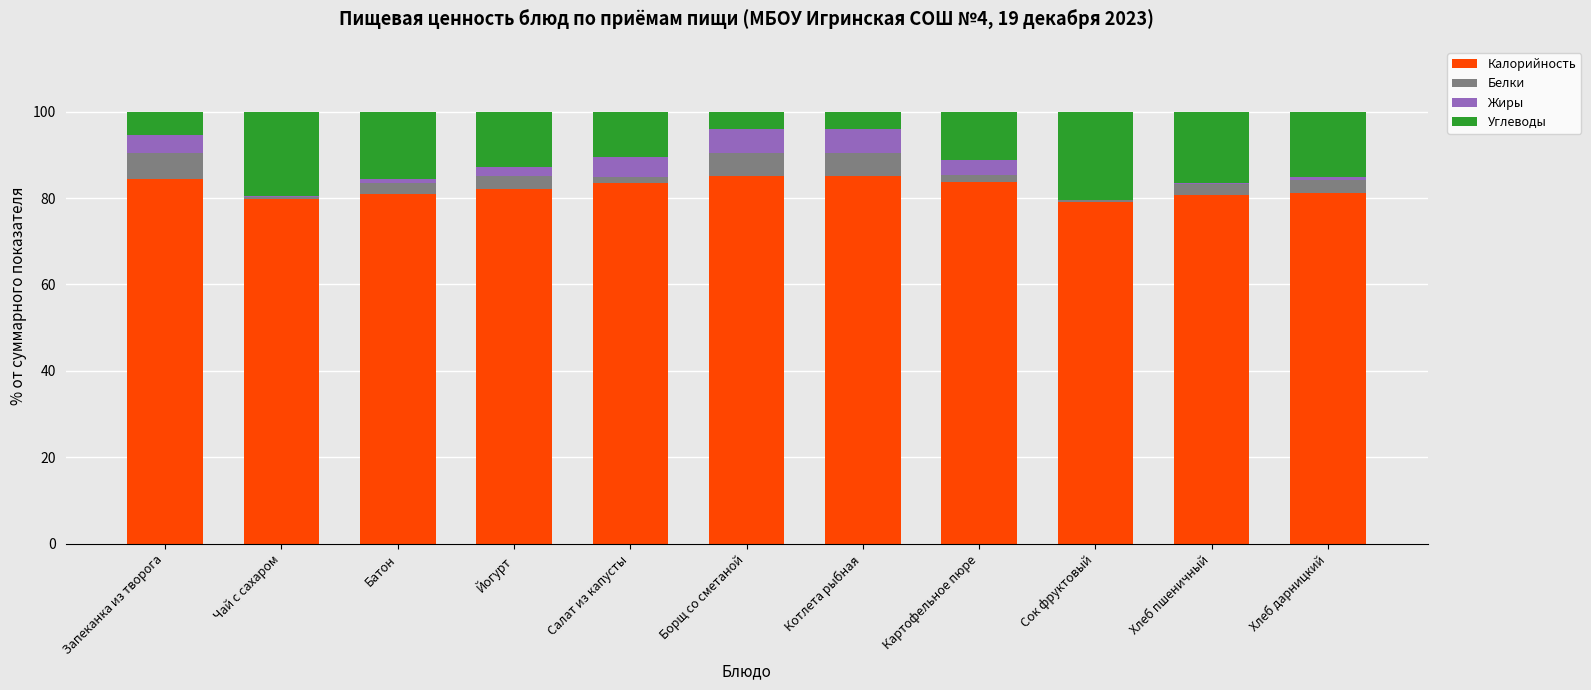

What is the maximum value for Калорийность?

85.1